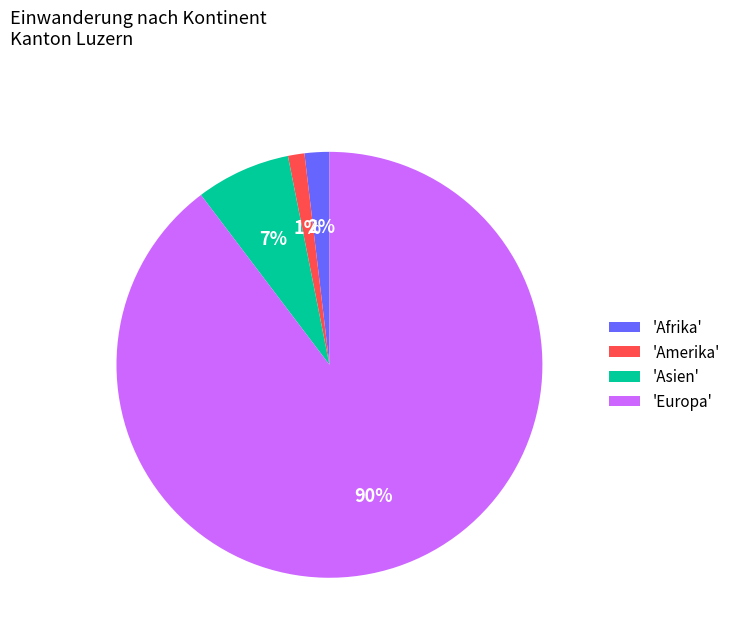

Does any single category account for the majority?

Yes